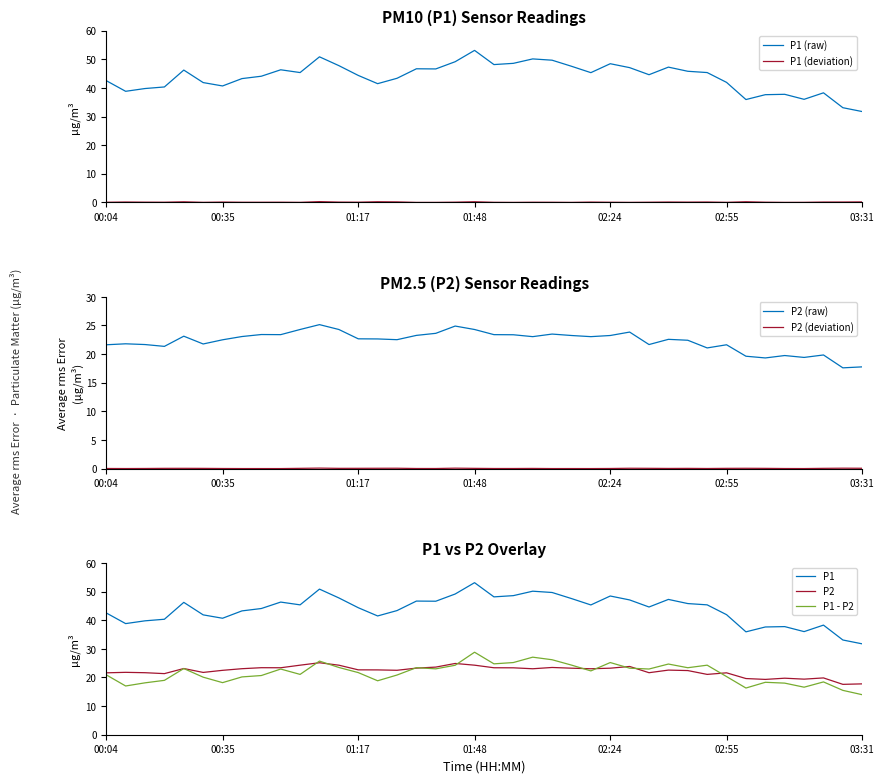

Is it true that P2 equals 19.4 at 36?

True